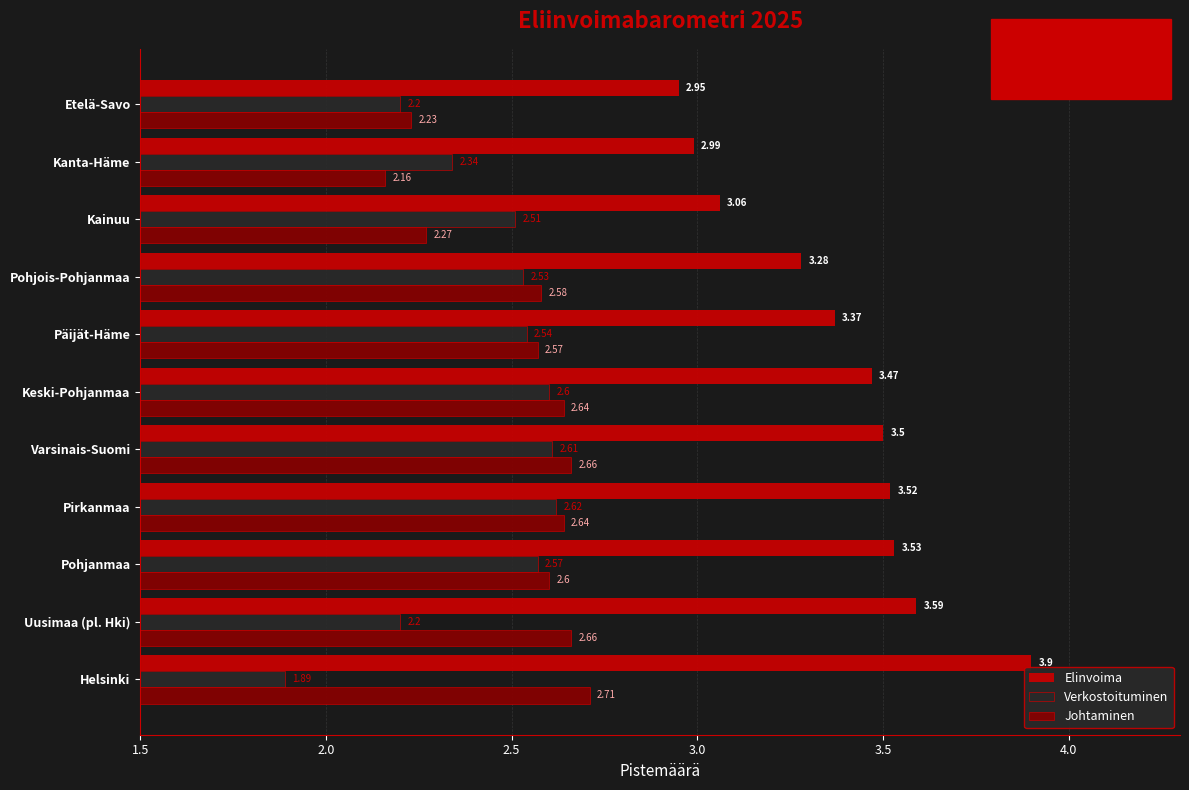

What is the average value of the Verkostoituminen series?

2.4